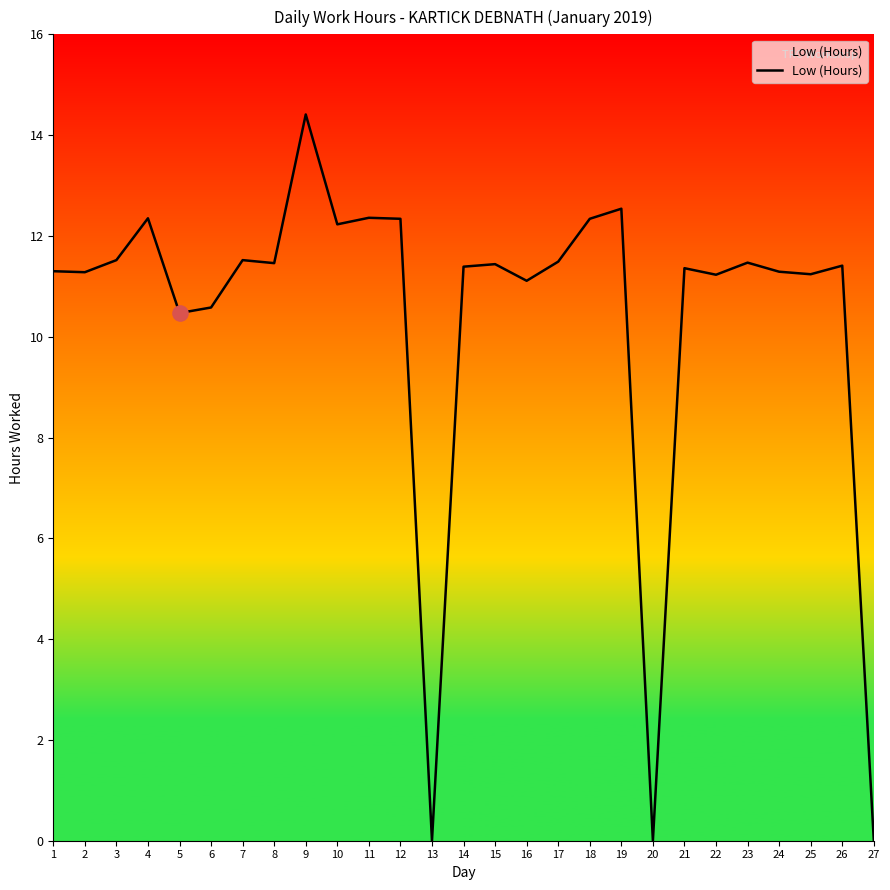

What is the ratio of the value at 2 to the value at 11?

0.9